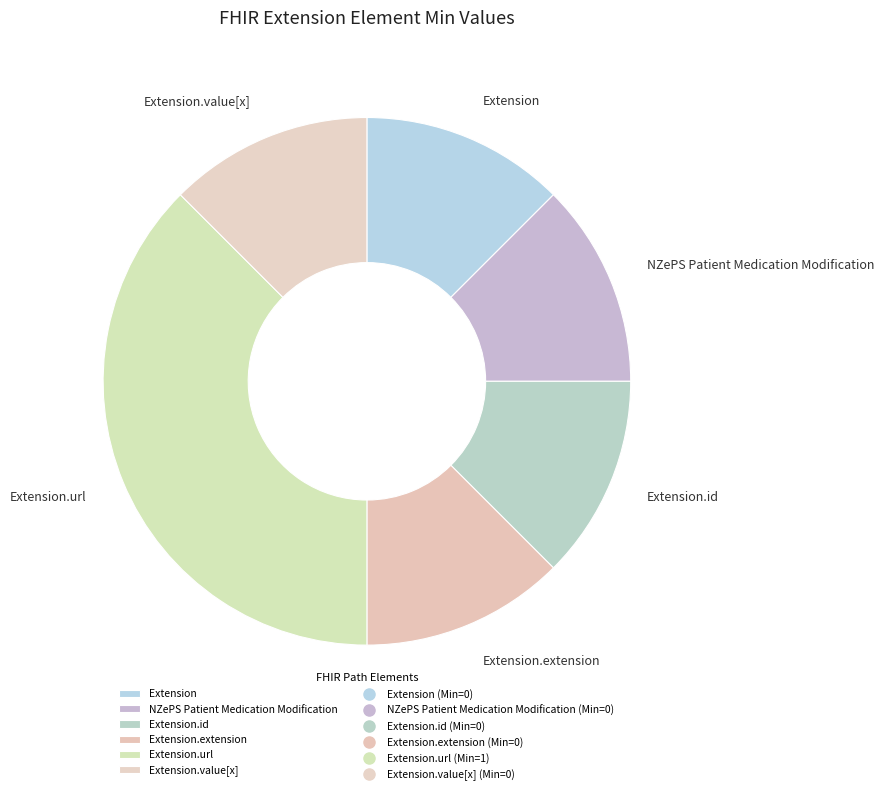

Count the number of slices in the pie.

6